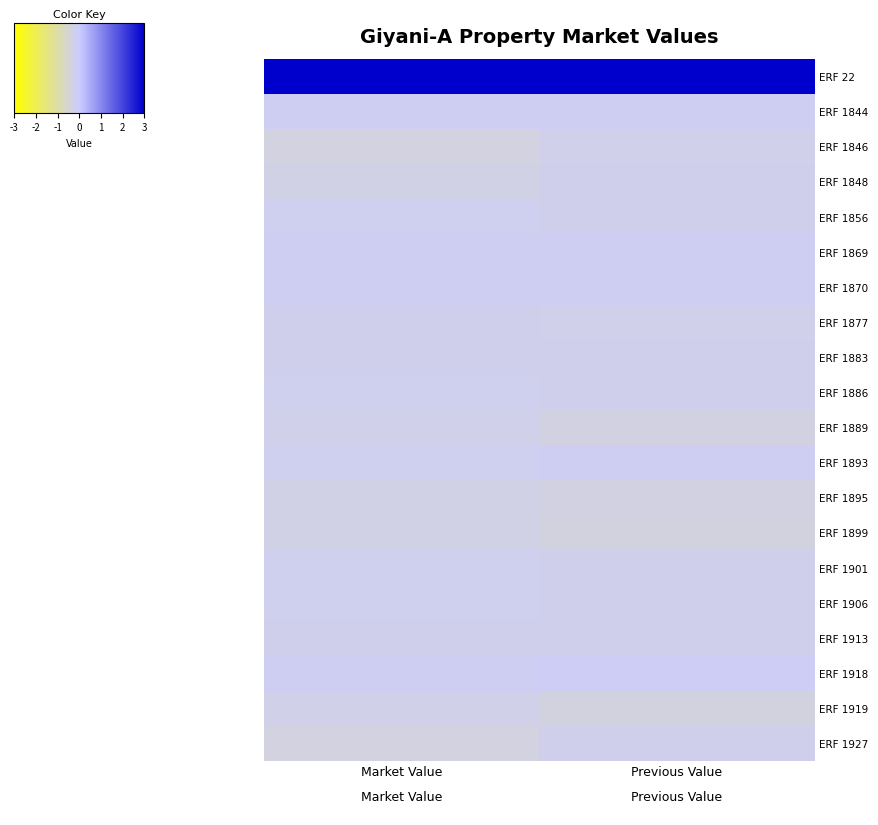

Reading left to right, transcribe all the data shown in this chart.

ERF 22: Market Value=3.0	Previous Value=3.0
ERF 1844: Market Value=-0.2	Previous Value=-0.1
ERF 1846: Market Value=-0.4	Previous Value=-0.2
ERF 1848: Market Value=-0.3	Previous Value=-0.2
ERF 1856: Market Value=-0.2	Previous Value=-0.2
ERF 1869: Market Value=-0.2	Previous Value=-0.1
ERF 1870: Market Value=-0.2	Previous Value=-0.1
ERF 1877: Market Value=-0.2	Previous Value=-0.2
ERF 1883: Market Value=-0.2	Previous Value=-0.2
ERF 1886: Market Value=-0.2	Previous Value=-0.2
ERF 1889: Market Value=-0.3	Previous Value=-0.3
ERF 1893: Market Value=-0.2	Previous Value=-0.1
ERF 1895: Market Value=-0.3	Previous Value=-0.3
ERF 1899: Market Value=-0.3	Previous Value=-0.4
ERF 1901: Market Value=-0.2	Previous Value=-0.2
ERF 1906: Market Value=-0.2	Previous Value=-0.2
ERF 1913: Market Value=-0.2	Previous Value=-0.2
ERF 1918: Market Value=-0.1	Previous Value=-0.1
ERF 1919: Market Value=-0.3	Previous Value=-0.4
ERF 1927: Market Value=-0.4	Previous Value=-0.2